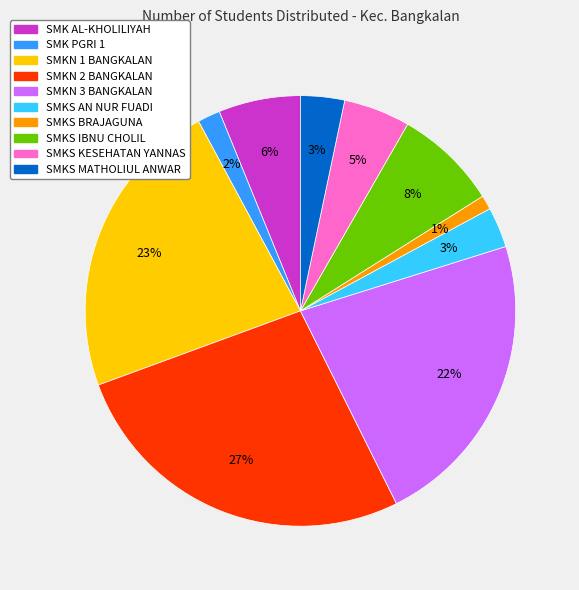

To the nearest percent, what is the average slice percentage?

10%